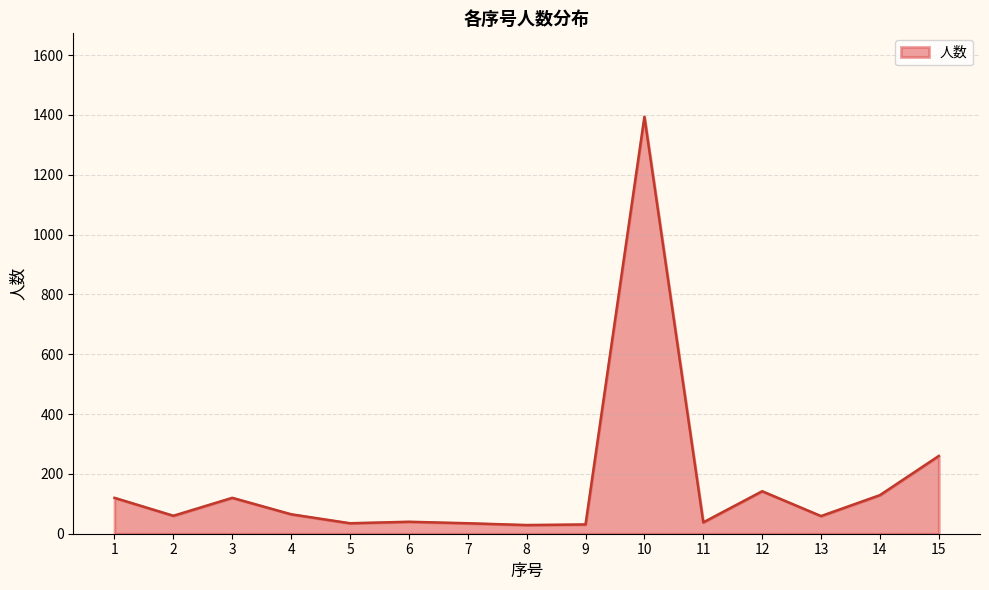

Does the chart have visible grid lines?

Yes